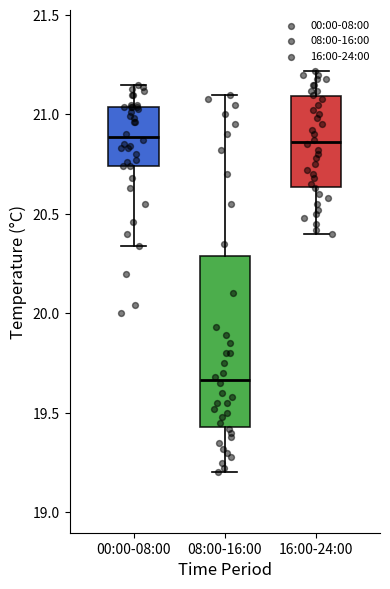

Comparing the boxes themselves (not the whiskers), which one is the tallest?

08:00-16:00